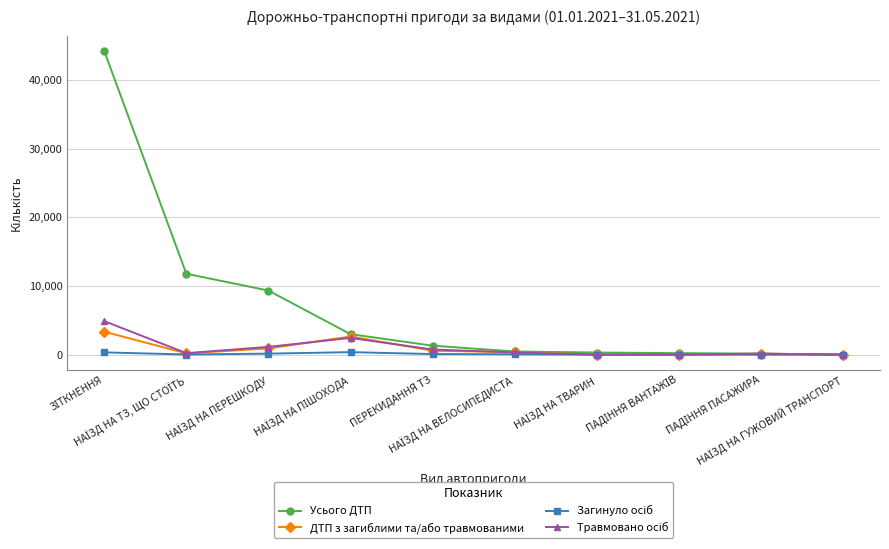

Which series has the largest total across all categories?

Усього ДТП